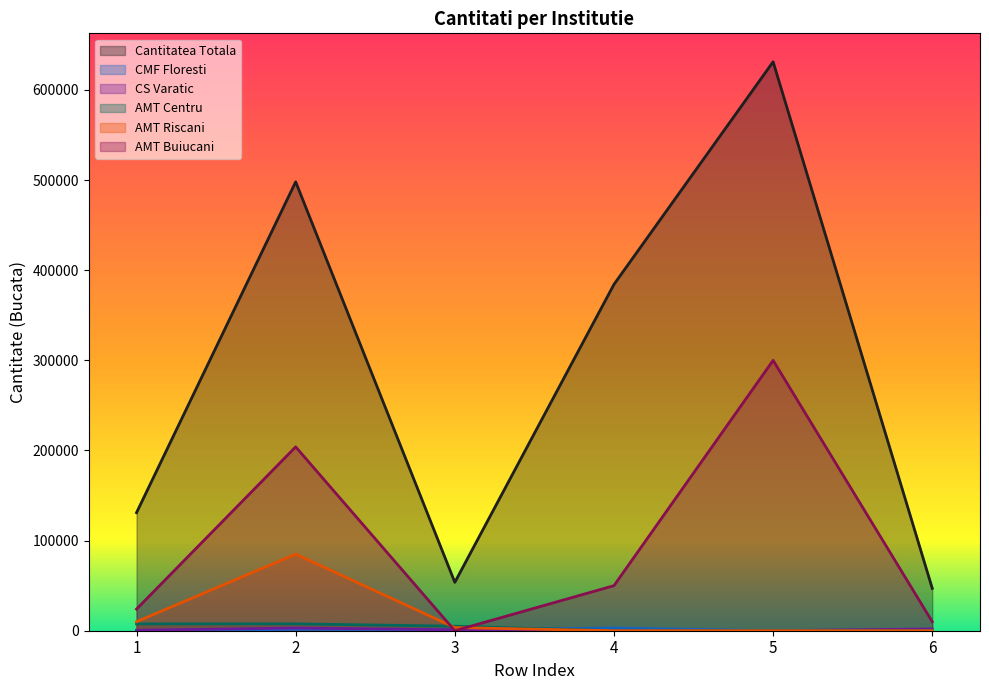

At which category is the sum across all series the highest?

5